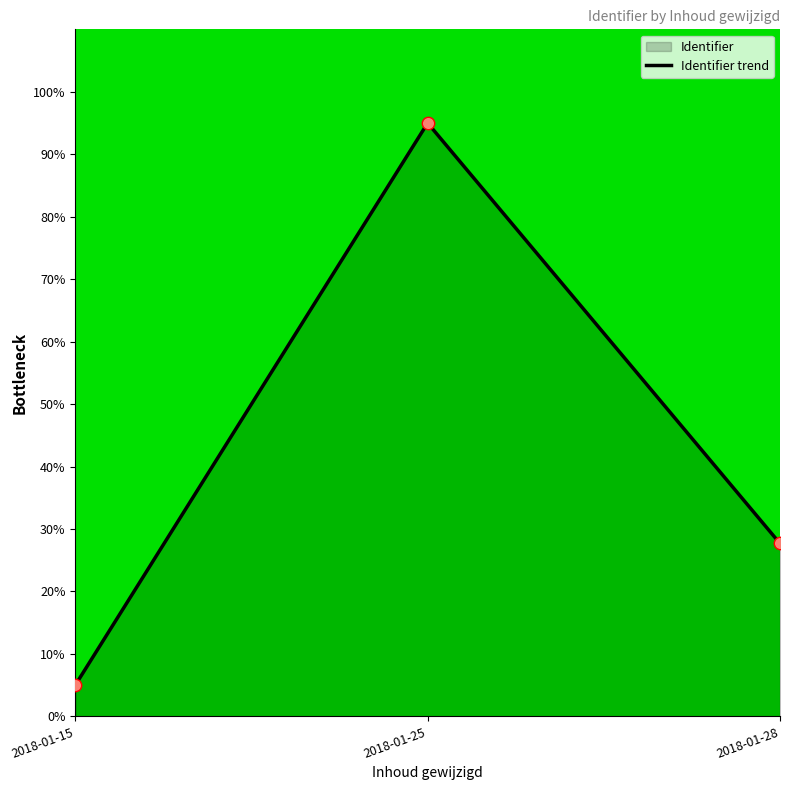

Approximately how many times larger is the value at 2018-01-25 compared to 2018-01-15?

19.0